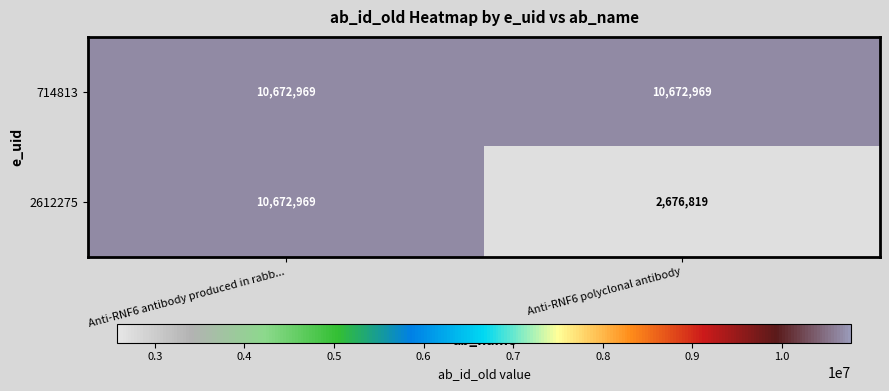

What value does the 2612275 series have at Anti-RNF6 antibody produced in rabb..., to the nearest 50?

10672950